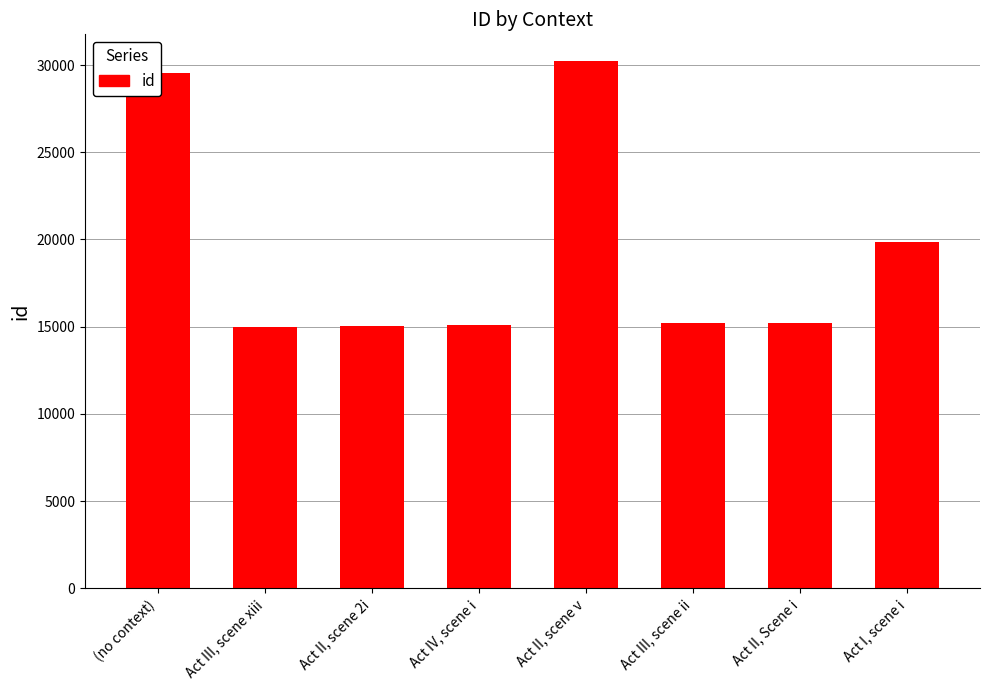

The value at Act IV, scene i is 3799. True or false?

False